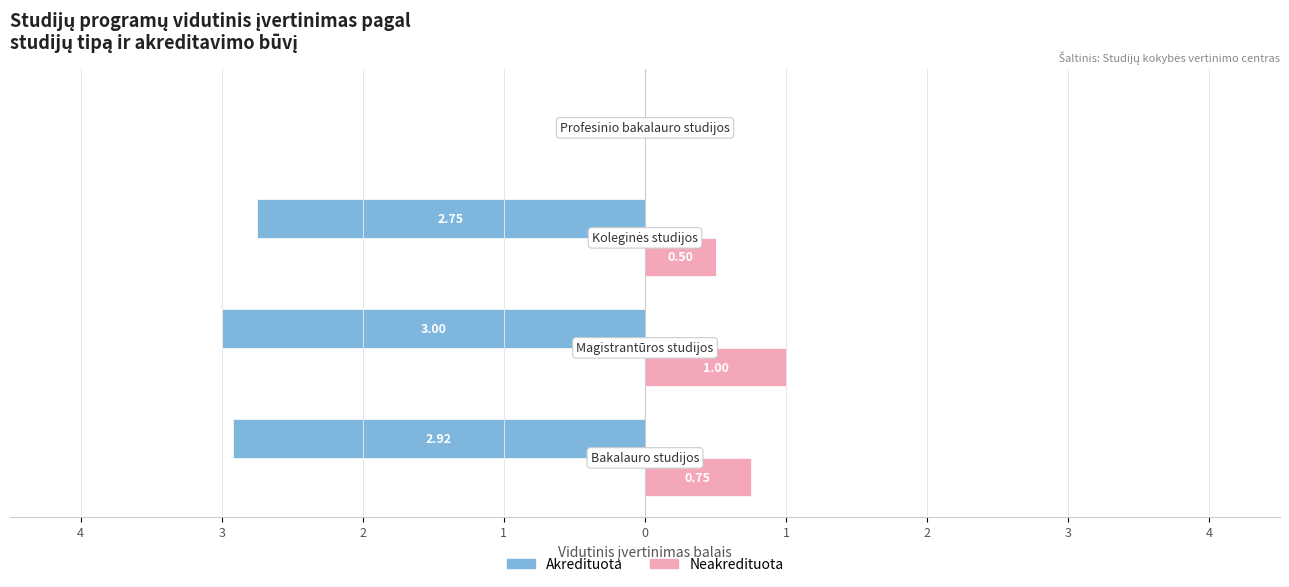

What are all the series names shown in the legend?

Akredituota, Neakredituota